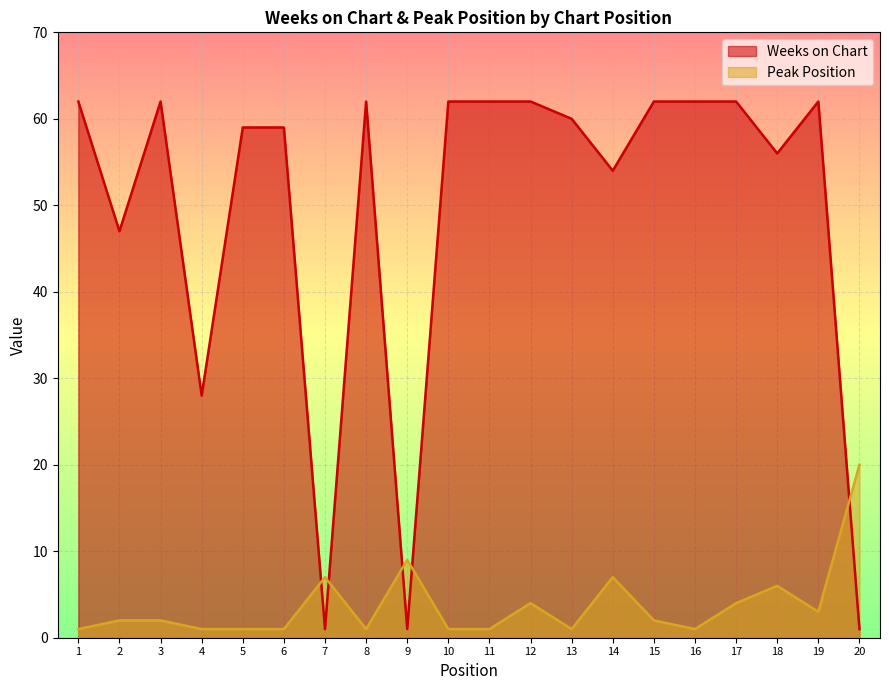

What is the difference between the maximum and minimum values in the Weeks on Chart series?

61